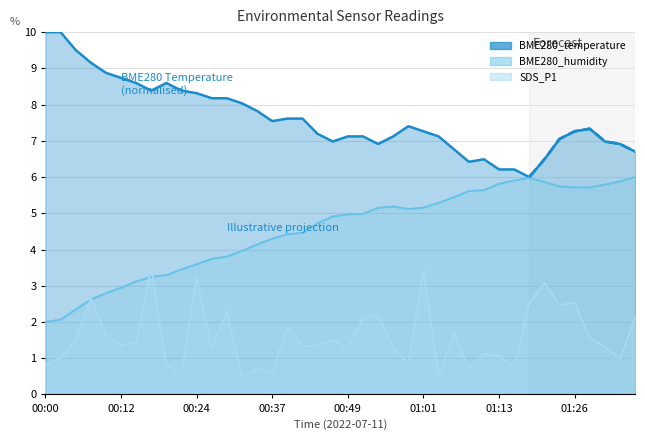

What is the total value across all series at 01:18?

14.5